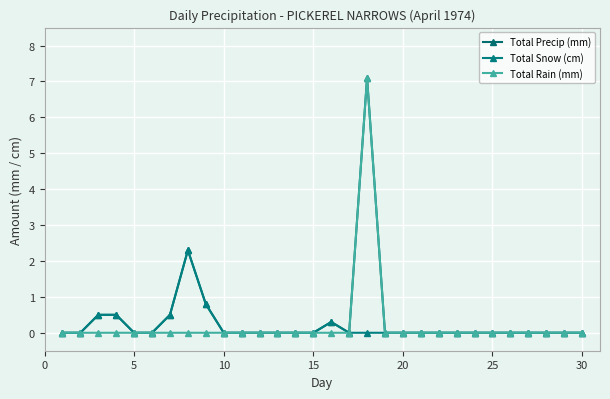

Reading left to right, list all the values displayed in this chart.

Total Precip (mm): 0.0	0.0	0.5	0.5	0.0	0.0	0.5	2.3	0.8	0.0	0.0	0.0	0.0	0.0	0.0	0.3	0.0	7.1	0.0	0.0	0.0	0.0	0.0	0.0	0.0	0.0	0.0	0.0	0.0	0.0
Total Snow (cm): 0.0	0.0	0.5	0.5	0.0	0.0	0.5	2.3	0.8	0.0	0.0	0.0	0.0	0.0	0.0	0.3	0.0	0.0	0.0	0.0	0.0	0.0	0.0	0.0	0.0	0.0	0.0	0.0	0.0	0.0
Total Rain (mm): 0.0	0.0	0.0	0.0	0.0	0.0	0.0	0.0	0.0	0.0	0.0	0.0	0.0	0.0	0.0	0.0	0.0	7.1	0.0	0.0	0.0	0.0	0.0	0.0	0.0	0.0	0.0	0.0	0.0	0.0